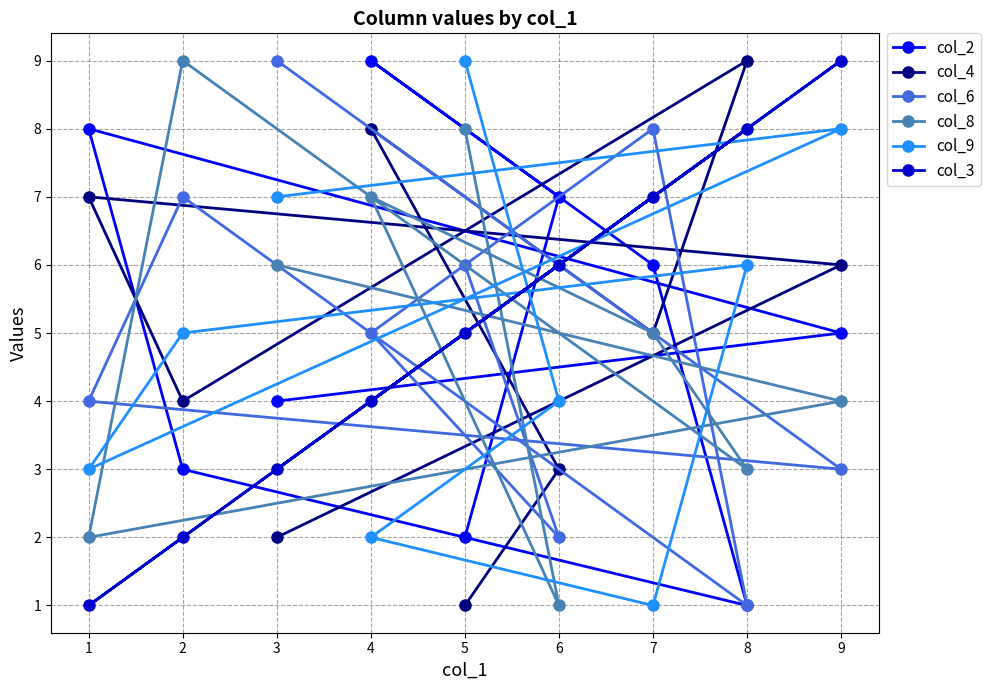

What is the value of the col_9 point at the 3rd from the left?

7